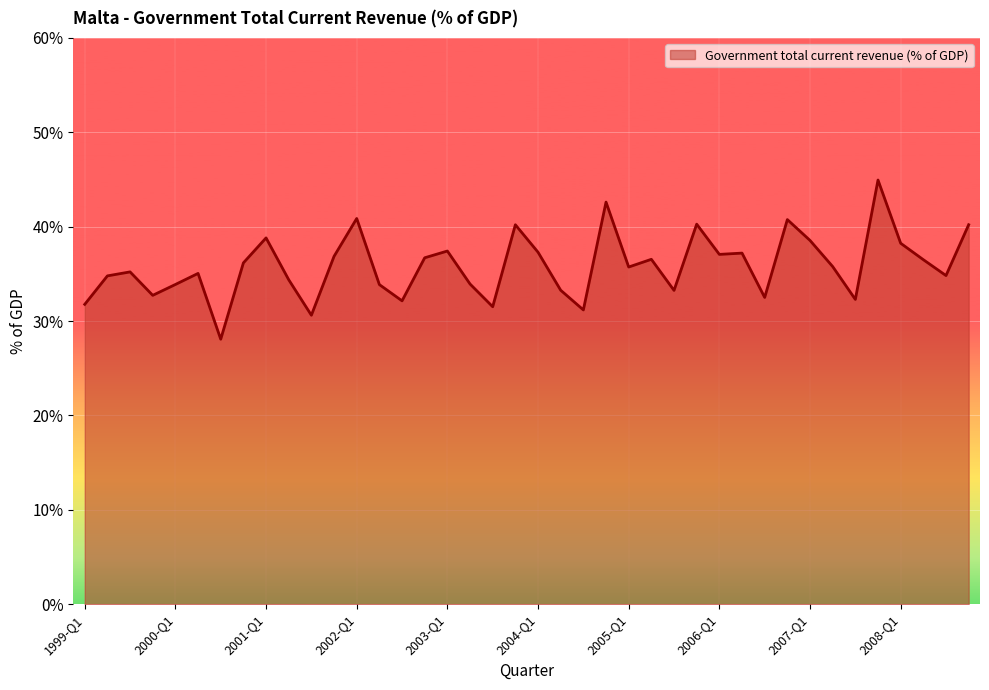

What is the average value?

35.8